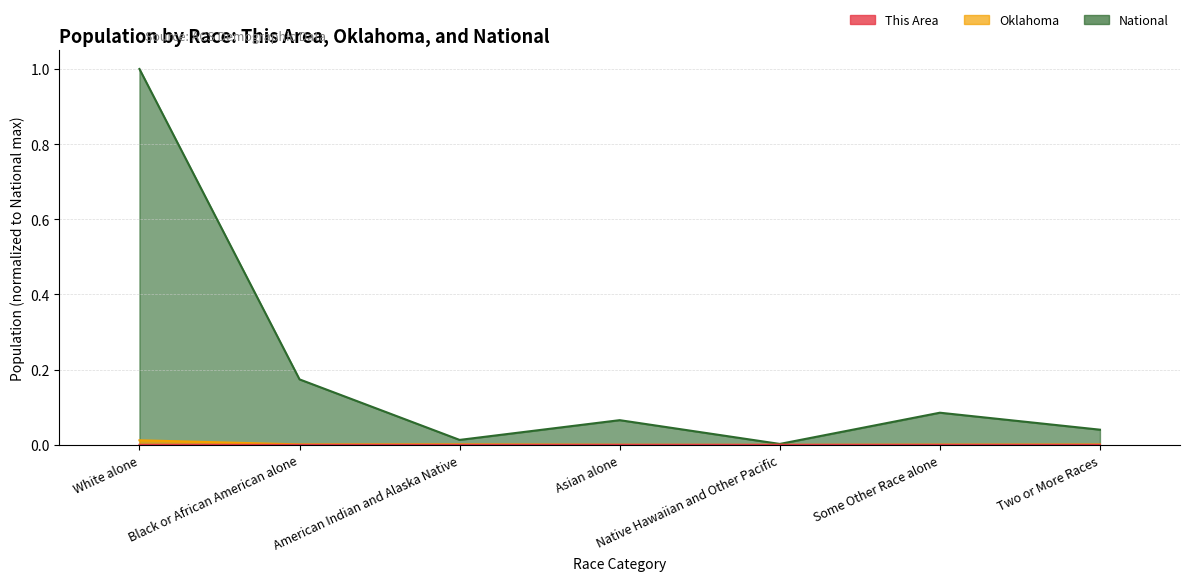

At which category does the chart reach its minimum across all series?

Asian alone